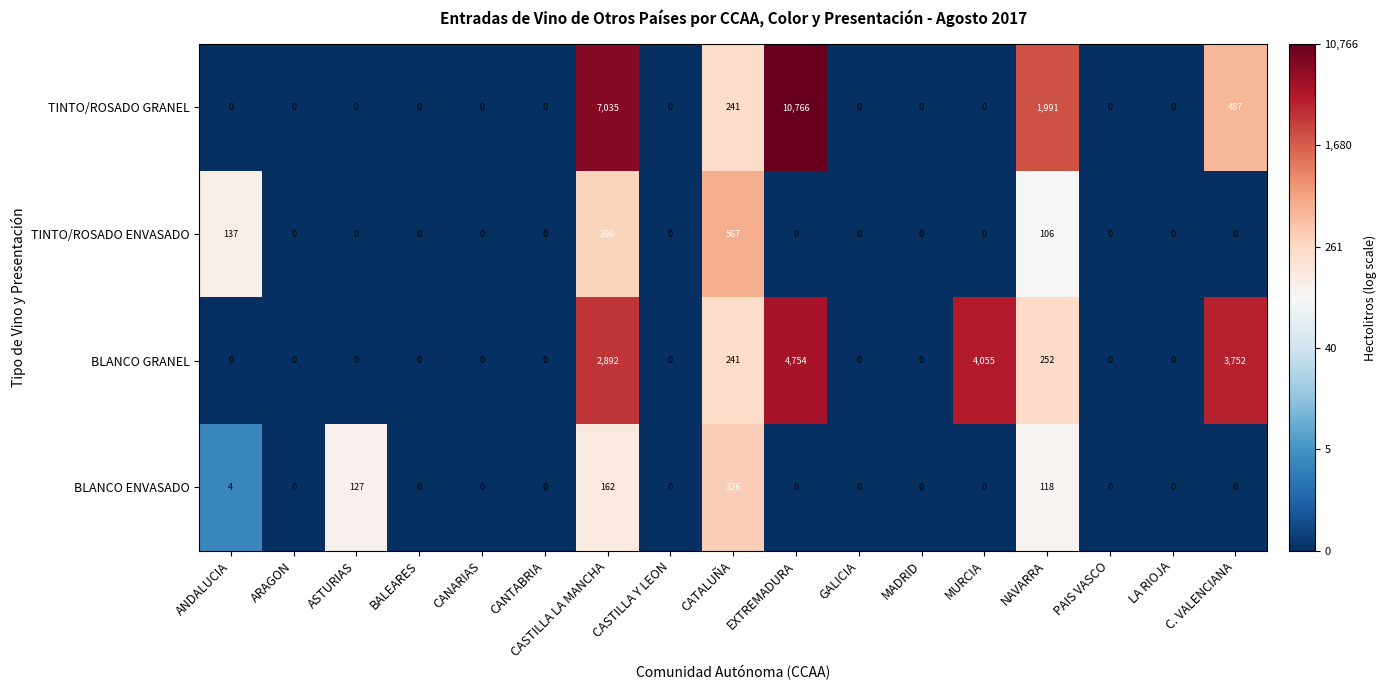

What is the difference between the maximum and second lowest values in the TINTO/ROSADO GRANEL series?

10766